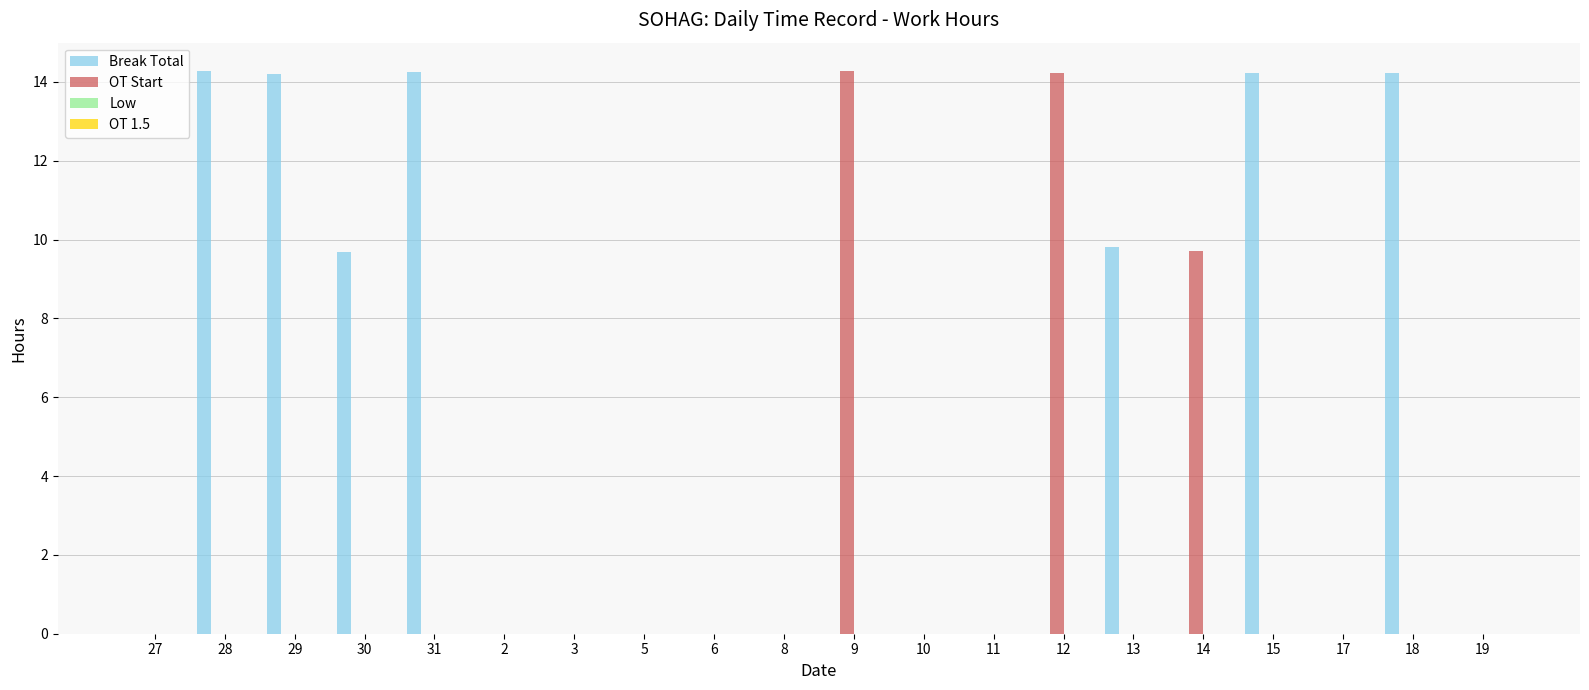

What is the maximum value shown in the chart?

14.3